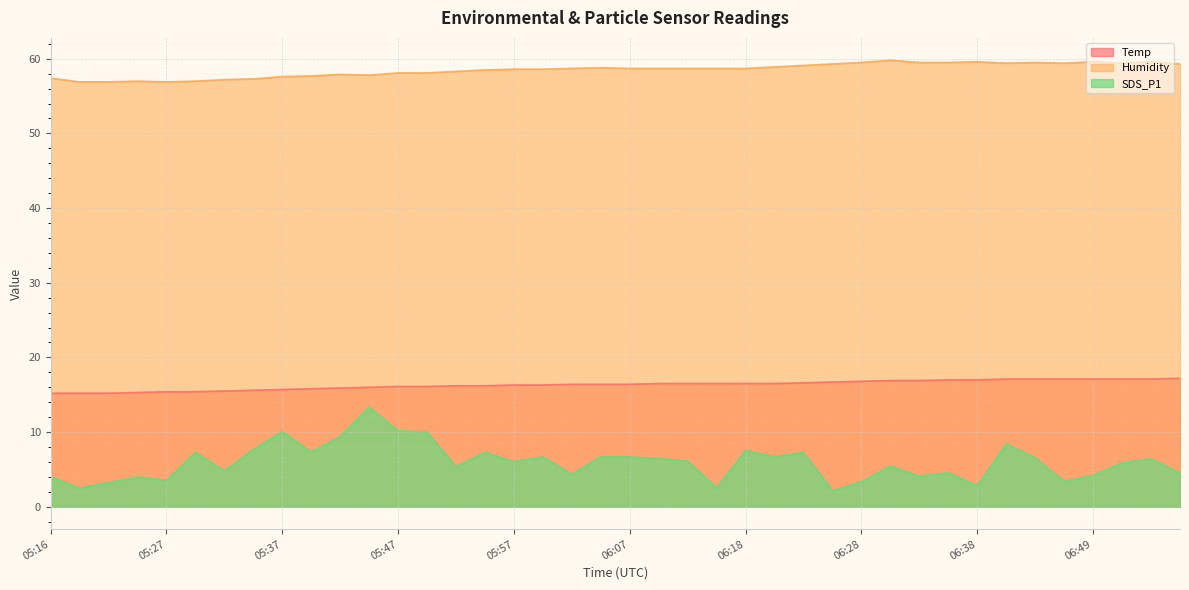

How many categories are shown in the chart?

40